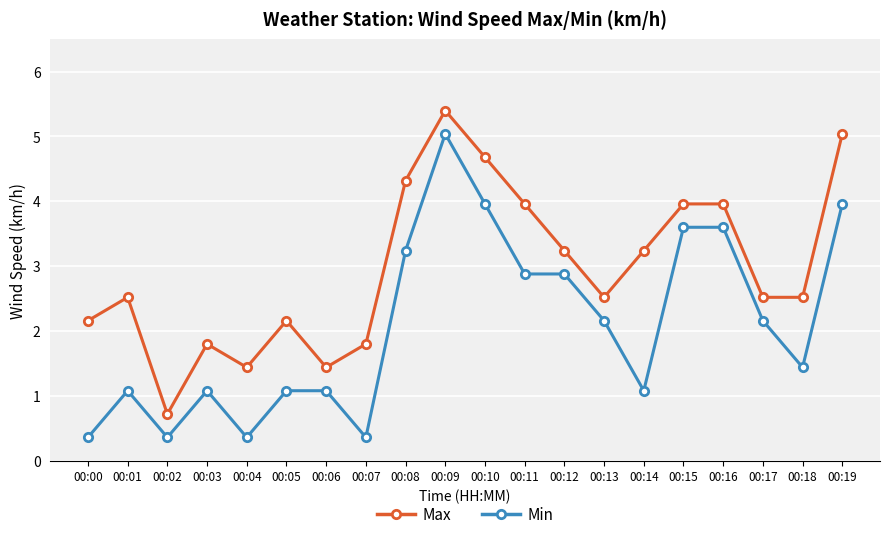

What is the difference between the highest and lowest values at 00:10?

0.7